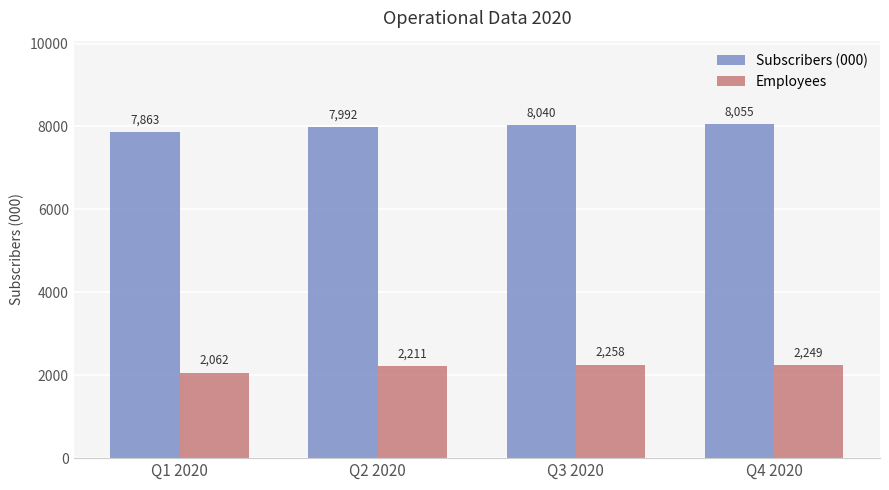

Are the bars grouped side by side (vs. stacked)?

Yes